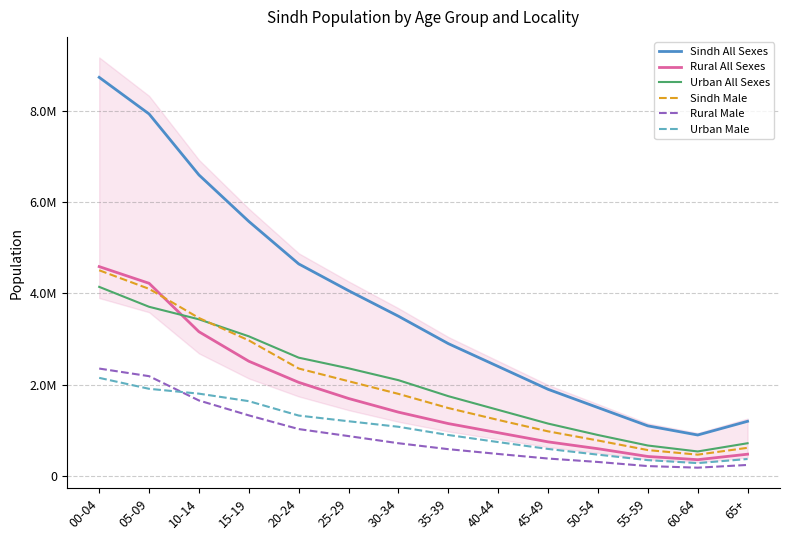

How many data points in Rural Male are above 720000?

6